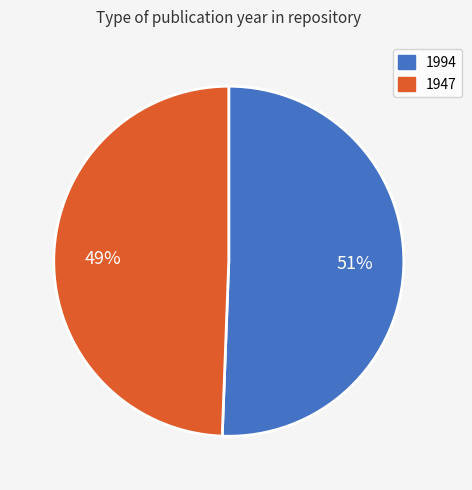

Rank the categories by value from lowest to highest.

1947, 1994